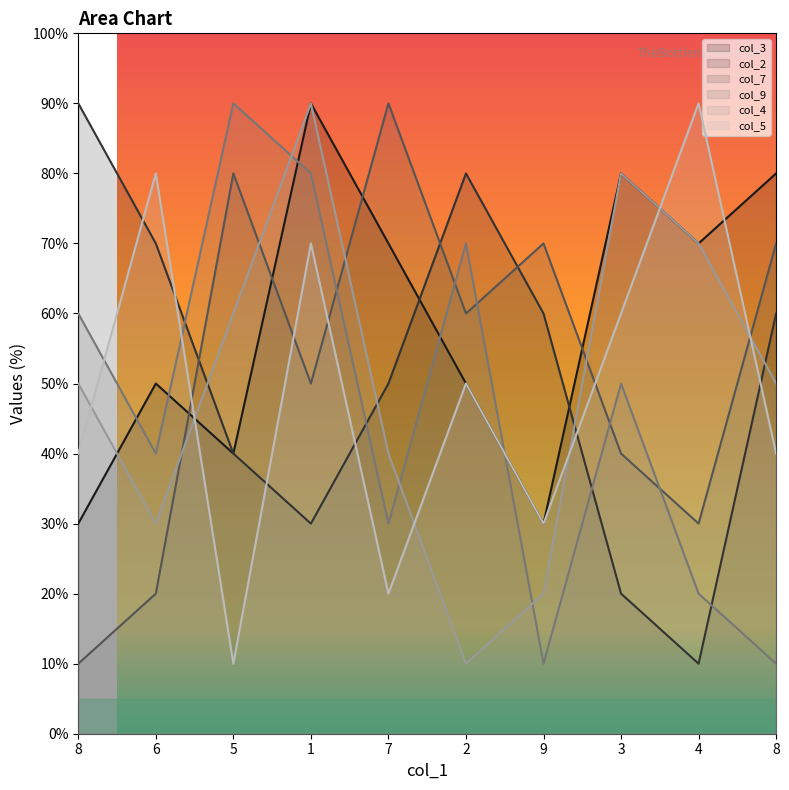

What is the label of the 9th point from the right?

6